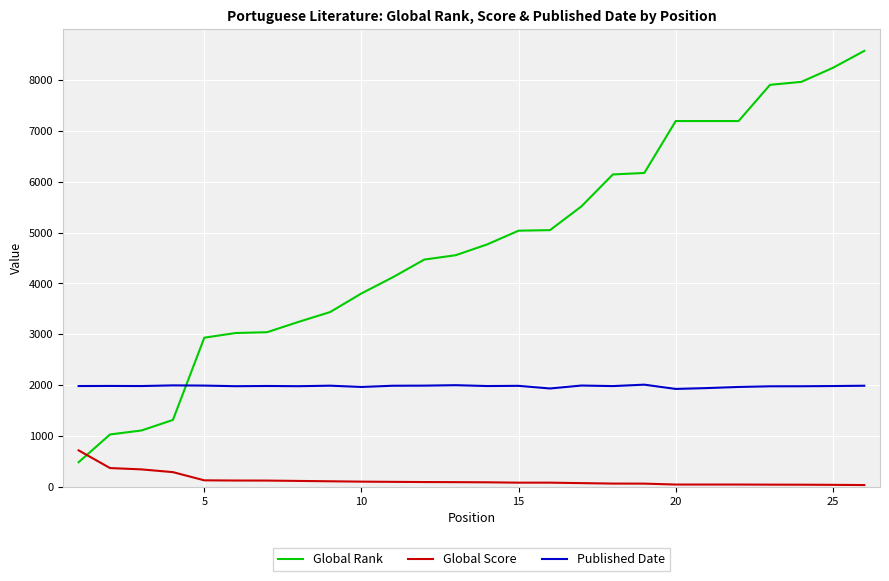

What is the minimum value shown in the chart?

35